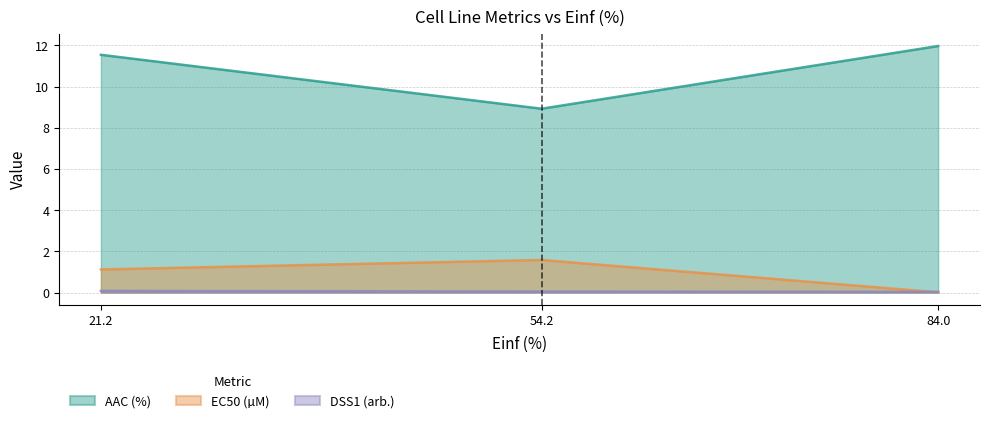

Reading left to right, what are all the values shown in this chart?

AAC (%): 11.5	8.9	12.0
EC50 (µM): 1.1	1.6	0.0
DSS1 (arb.): 0.1	0.0	0.0